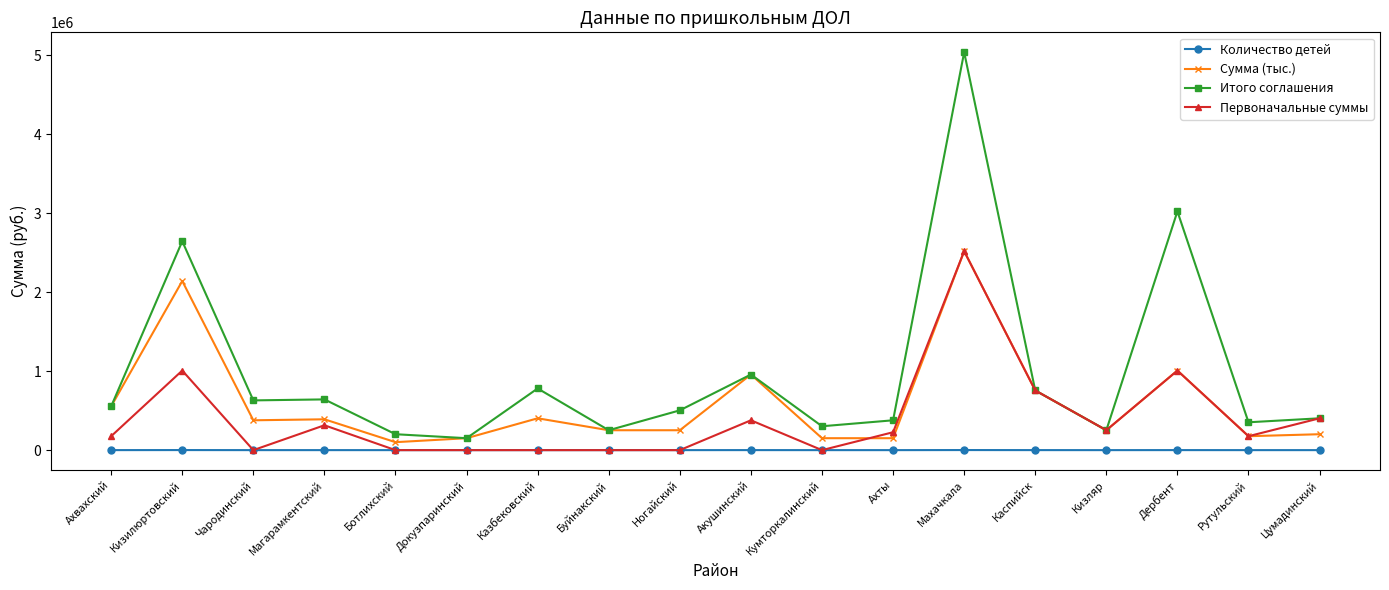

Which series has the widest spread of values?

Итого соглашения